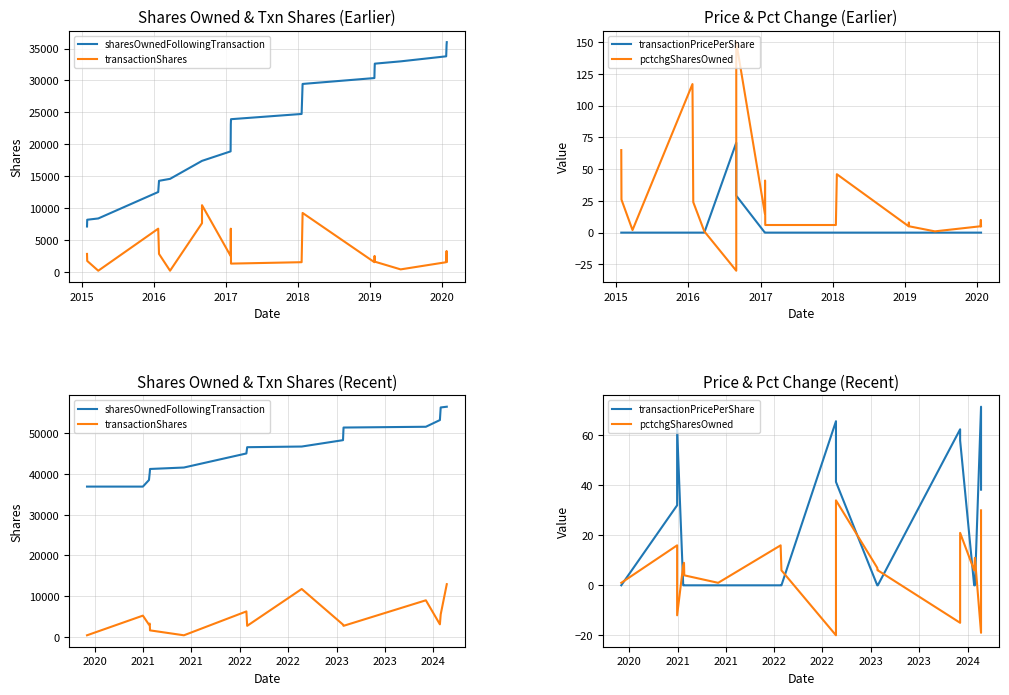

What is the difference between the second highest and second lowest values in the transactionShares series?

12563.0